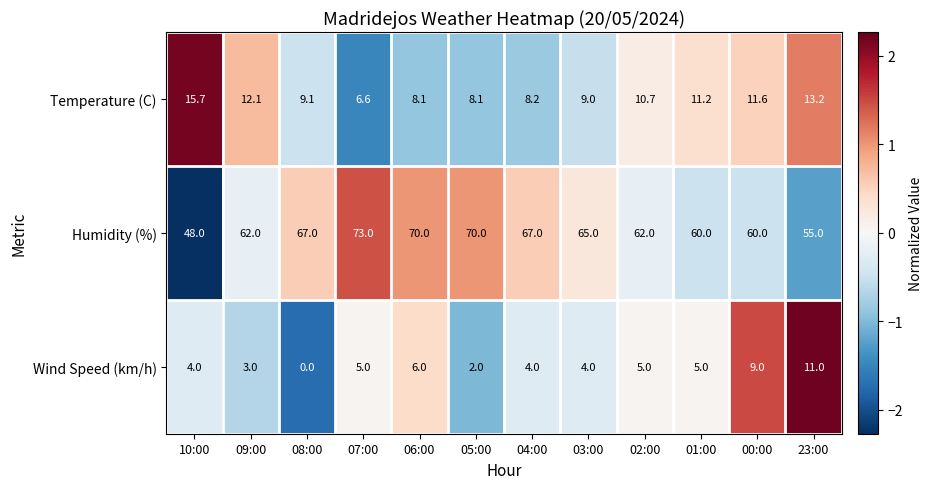

Where is Temperature (C) nearest to the value 11?

01:00